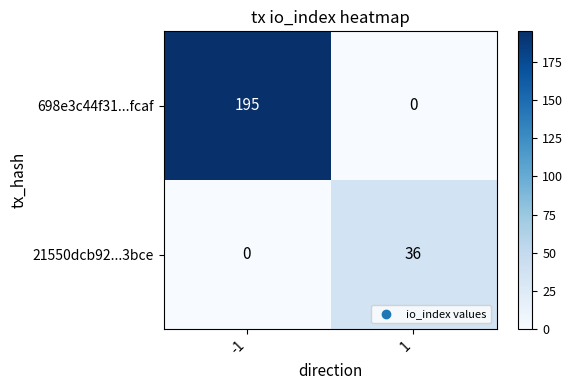

Which series has the widest spread of values?

698e3c44f31...fcaf